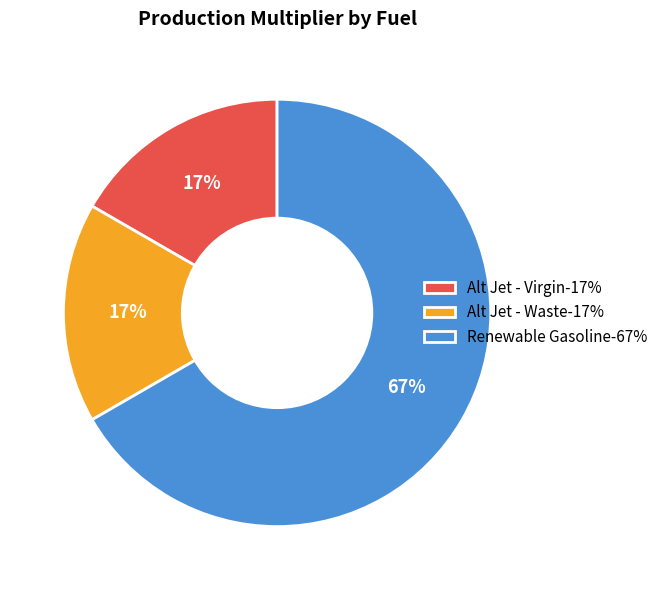

Is it true that Alt Jet - Virgin is 17% of the pie?

True